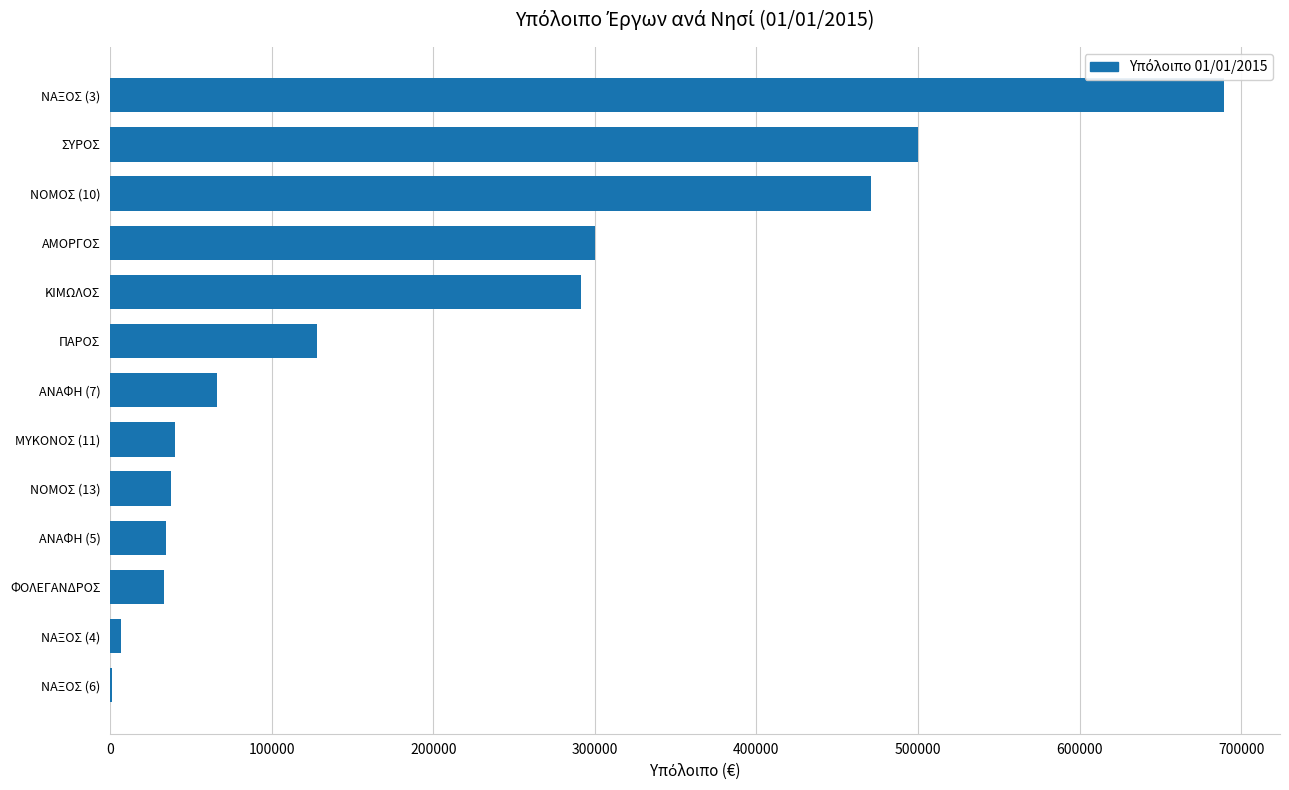

Which has a higher value, ΜΥΚΟΝΟΣ (11) or ΝΑΞΟΣ (3)?

ΝΑΞΟΣ (3)